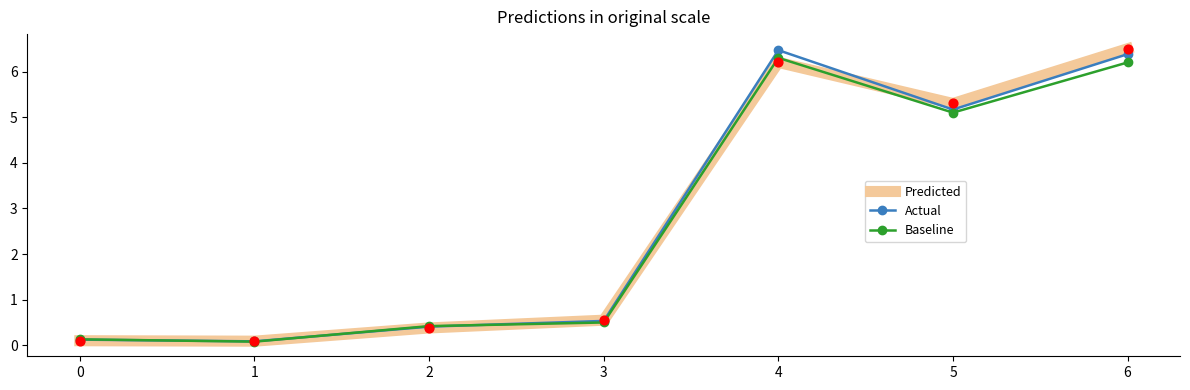

What are all the series names shown in the legend?

Predicted, Actual, Baseline